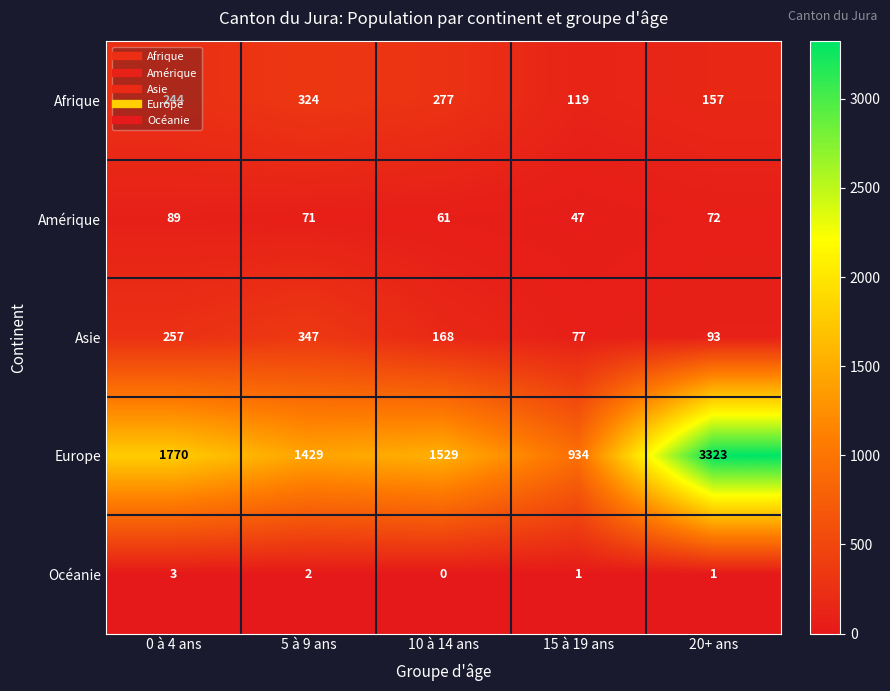

What is the greatest value displayed?

3323